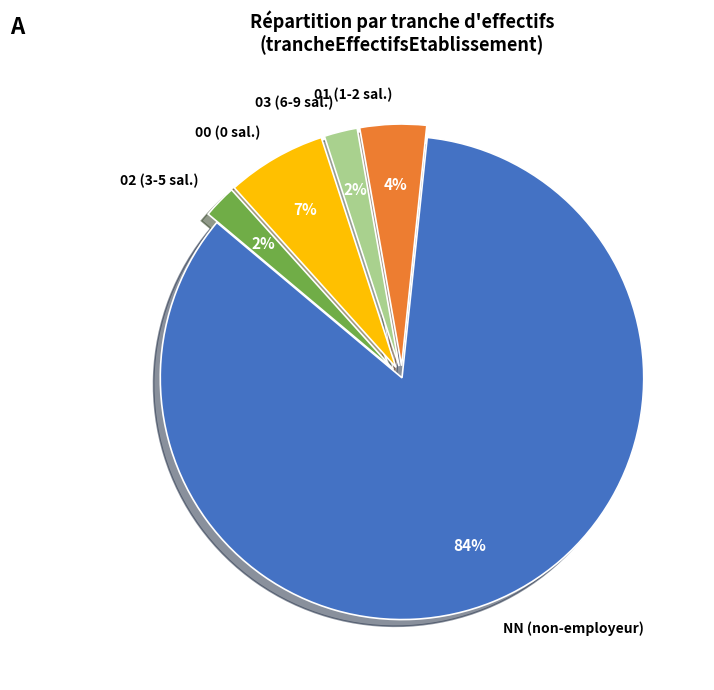

True or false: 03 accounts for 2% of the total.

True